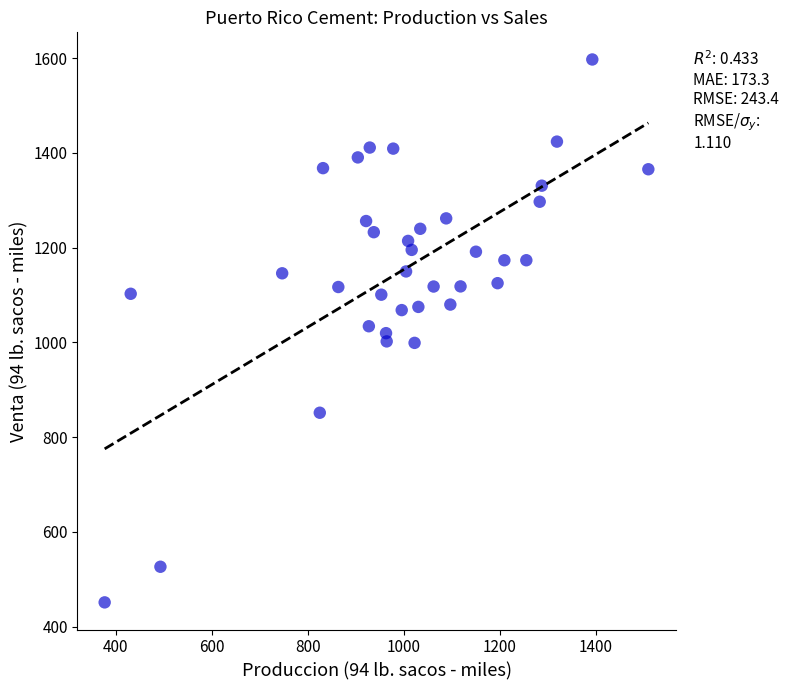

What is the range of Y values (max minus min)?

1146.1